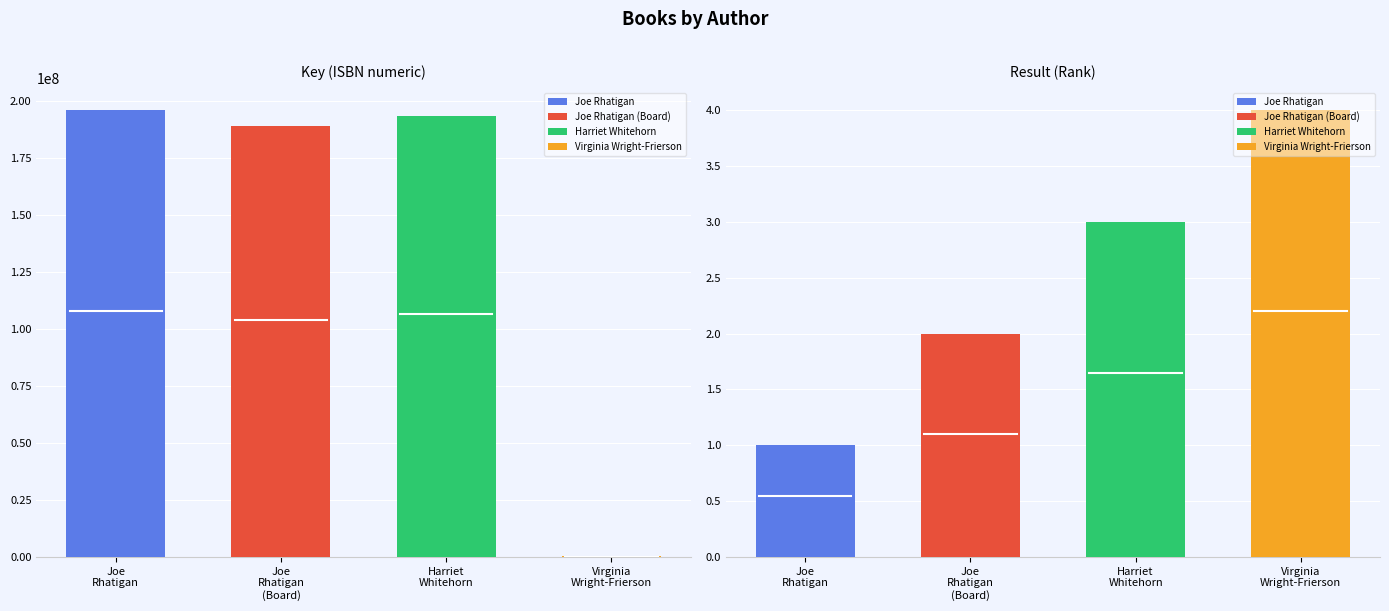

Are the bars grouped side by side (vs. stacked)?

Yes